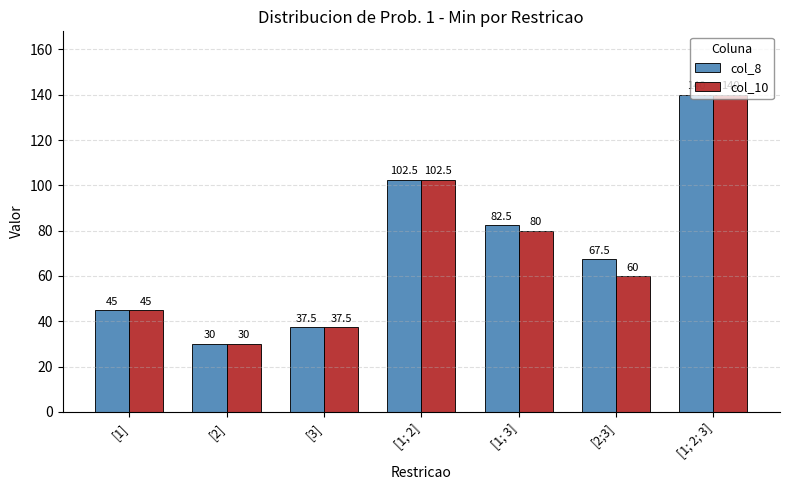

Which series changed the most between [1; 2] and [2;3]?

col_10